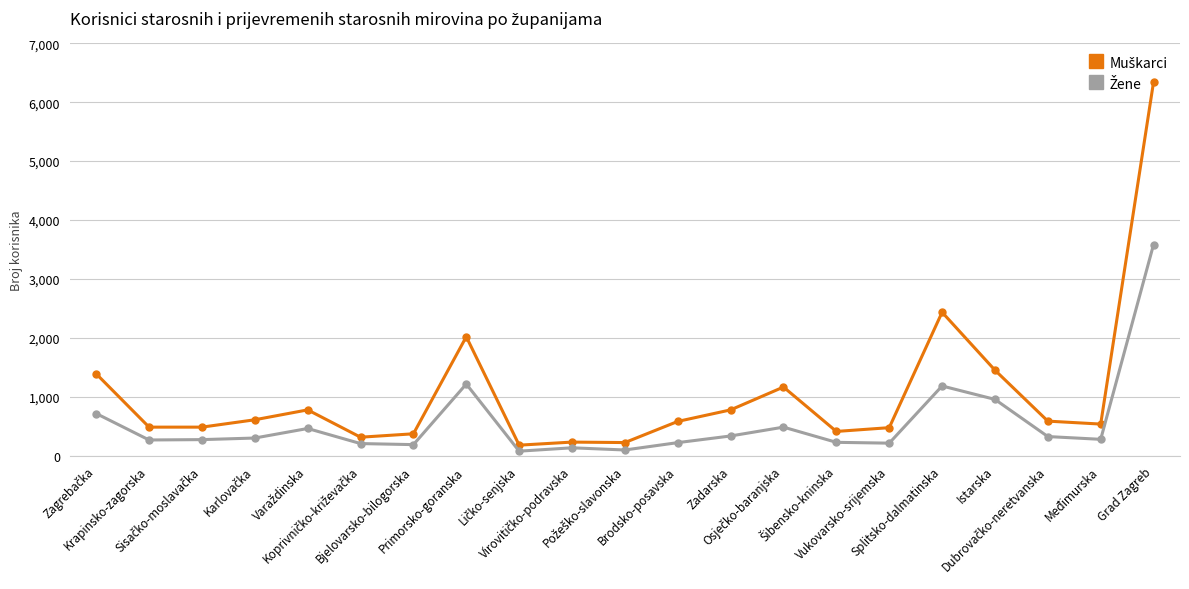

What is the maximum value shown in the chart?

6344